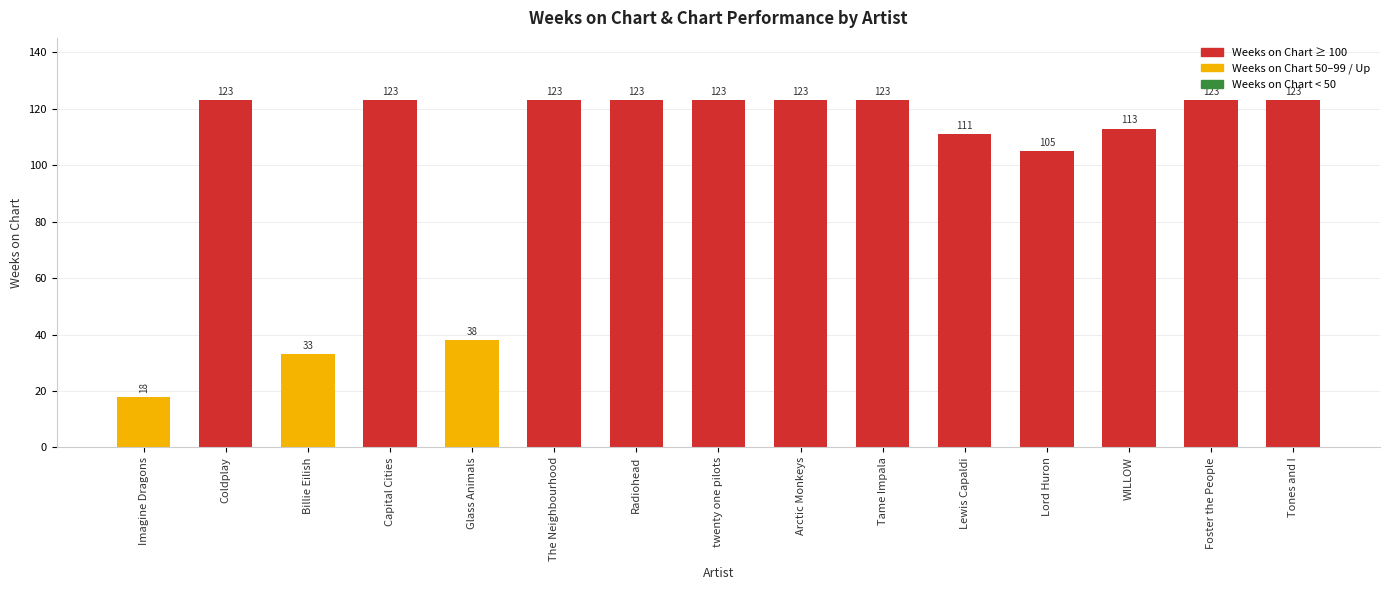

Reading right to left, what are all the values shown in this chart?

123	123	113	105	111	123	123	123	123	123	38	123	33	123	18